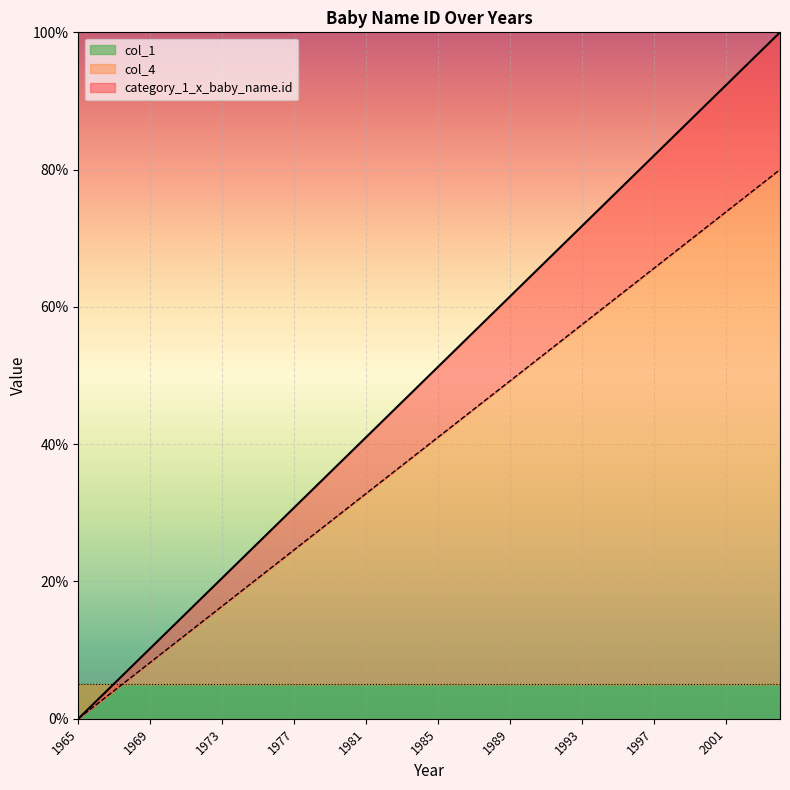

Is it true that col_4 equals 73.8 at 2001?

True